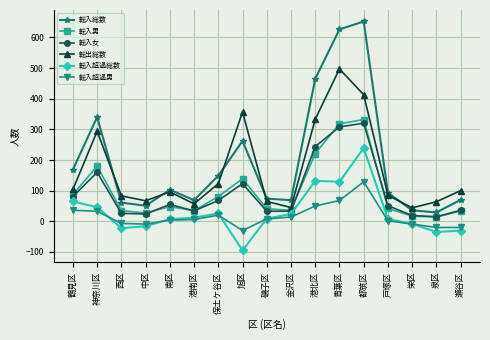

What is the difference between the maximum and second lowest values in the 転入超過男 series?

149